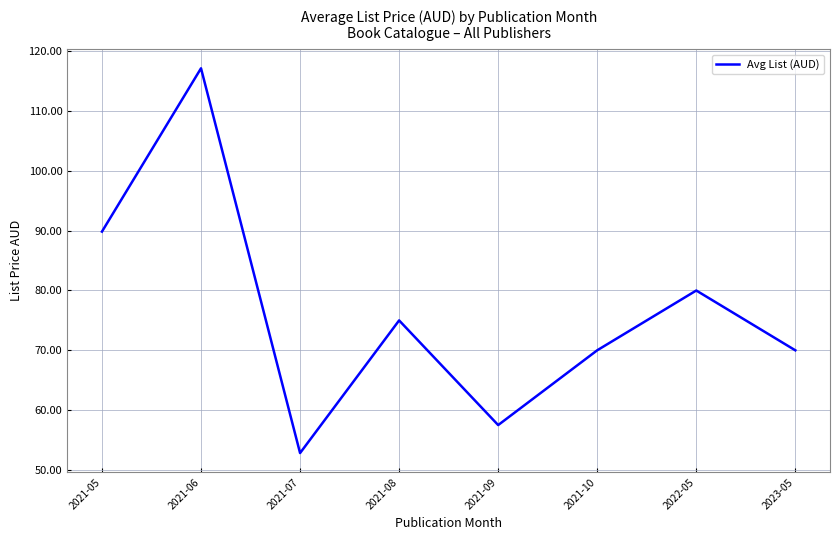

What position from the right is 2021-06?

7